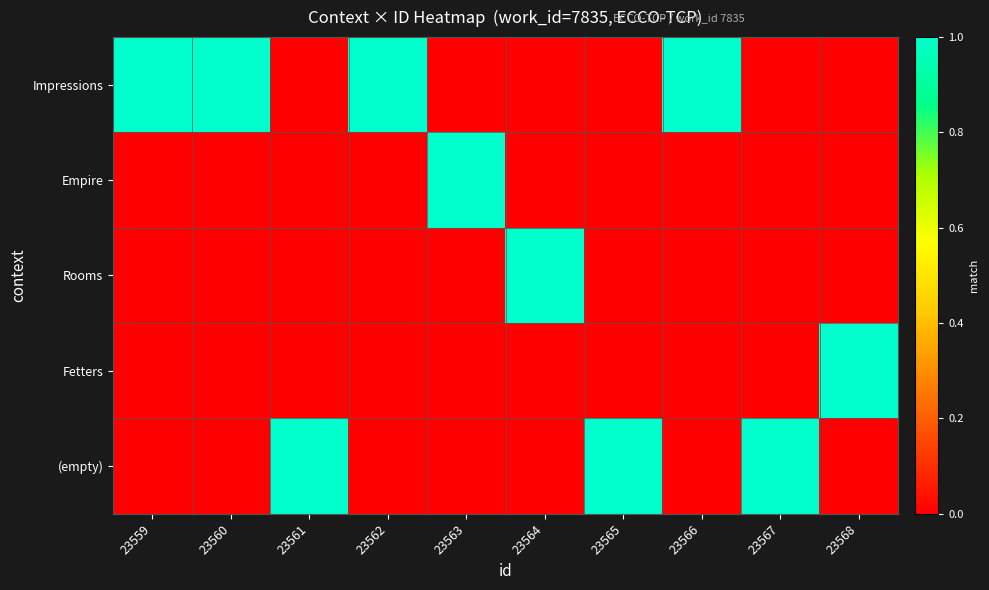

How many distinct data groups are displayed?

5